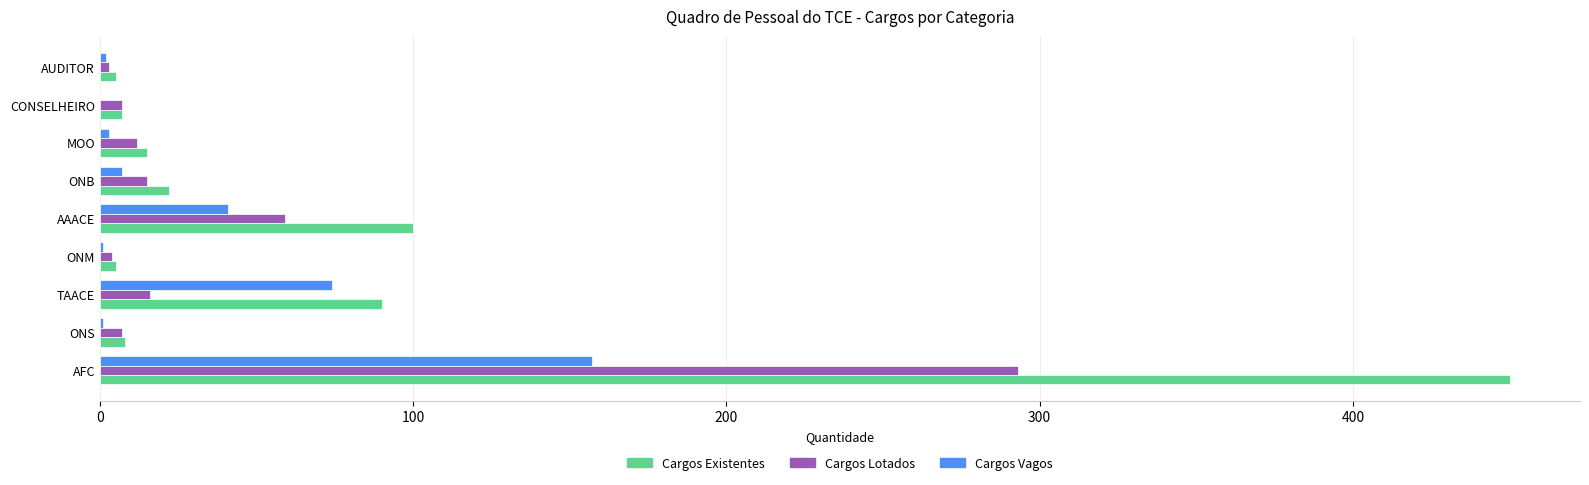

The Cargos Lotados series shows 439 at AFC. True or false?

False